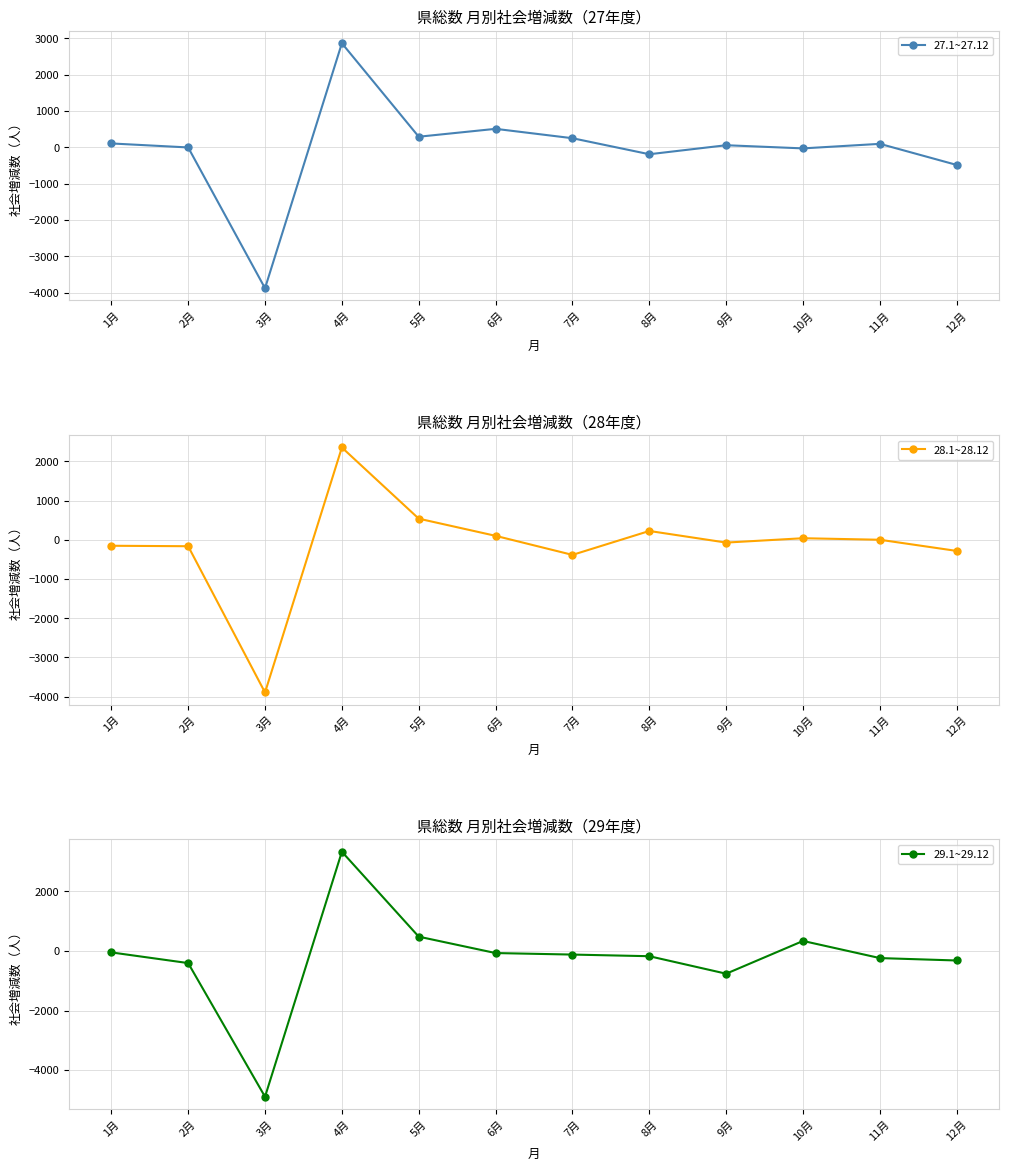

True or false: 28.1~28.12 has a value of 0 at 11月.

True